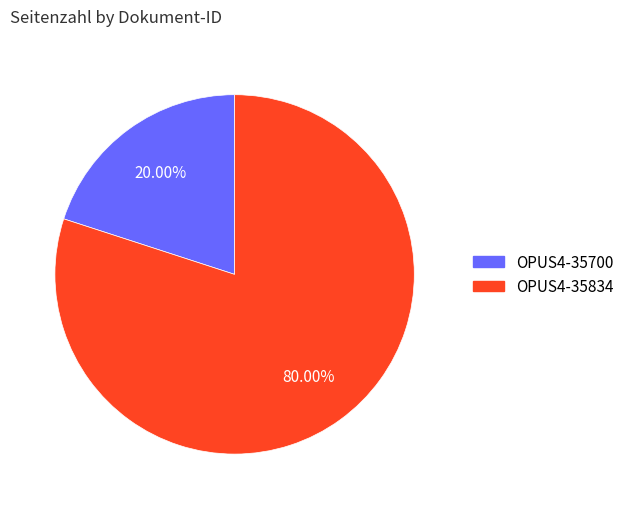

Rank the categories by value from highest to lowest.

OPUS4-35834, OPUS4-35700